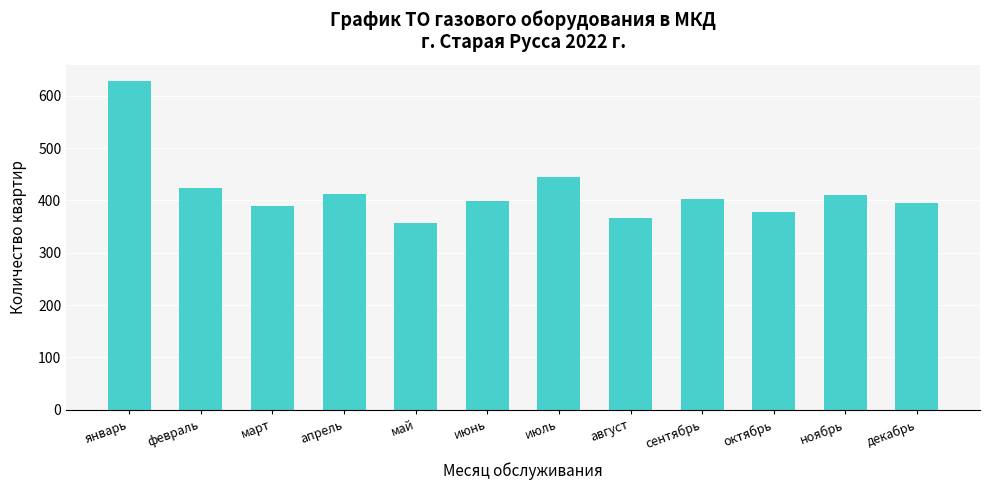

What is the label of the 8th bar from the left?

август